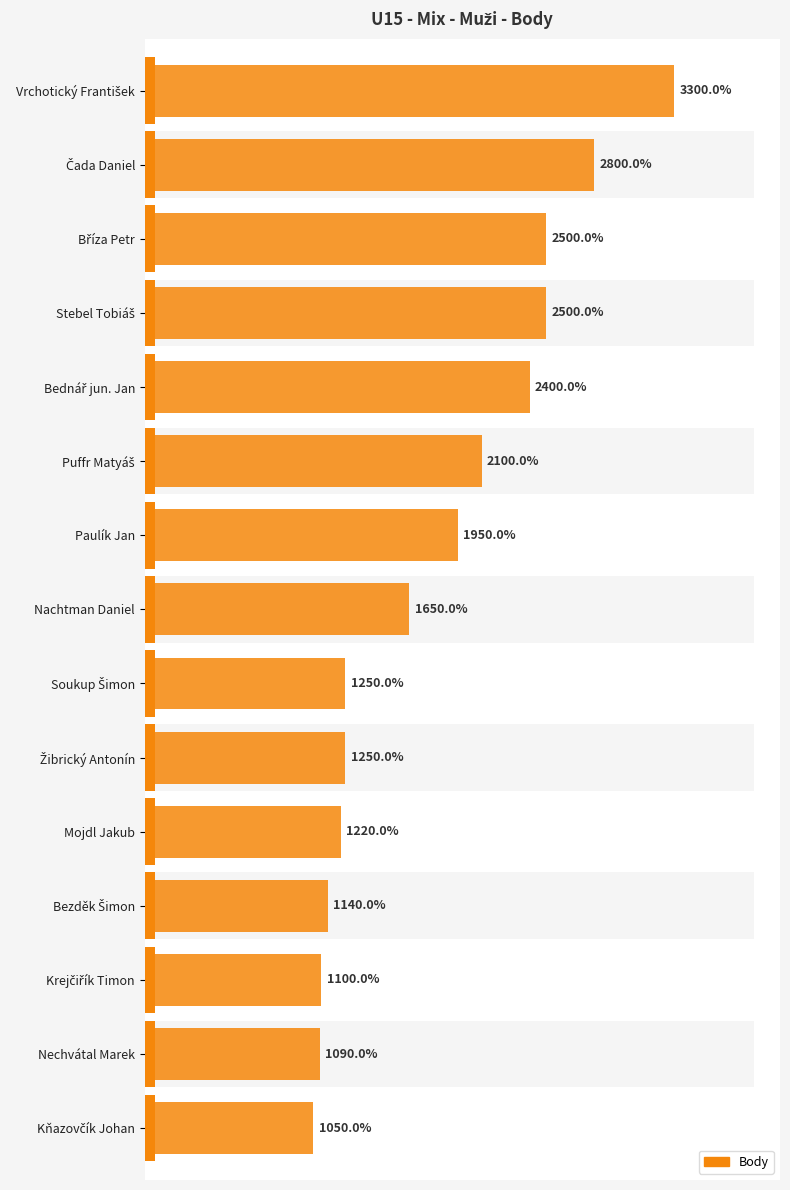

What is the difference between the maximum and minimum values?

2250